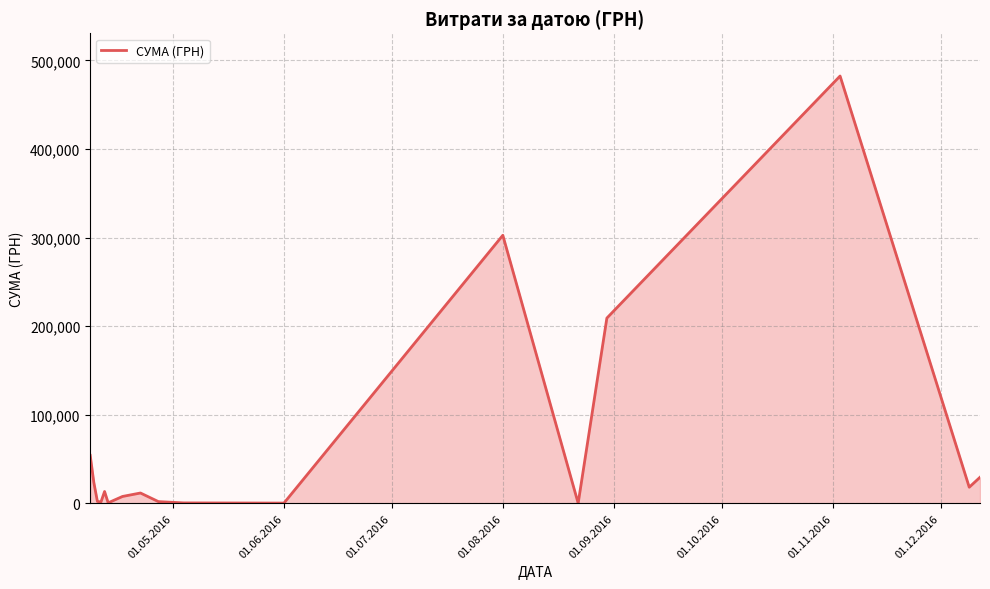

What is the maximum value shown in the chart?

482338.9